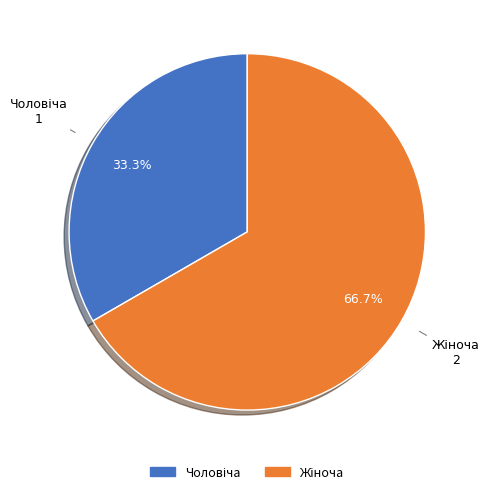

Is there any slice that represents more than half of the pie?

Yes